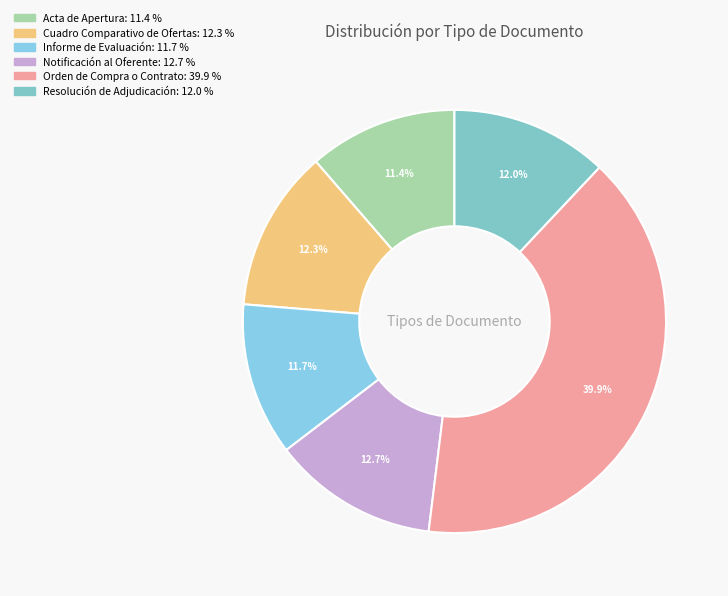

The Notificación al Oferente slice represents 7% of the pie. True or false?

False